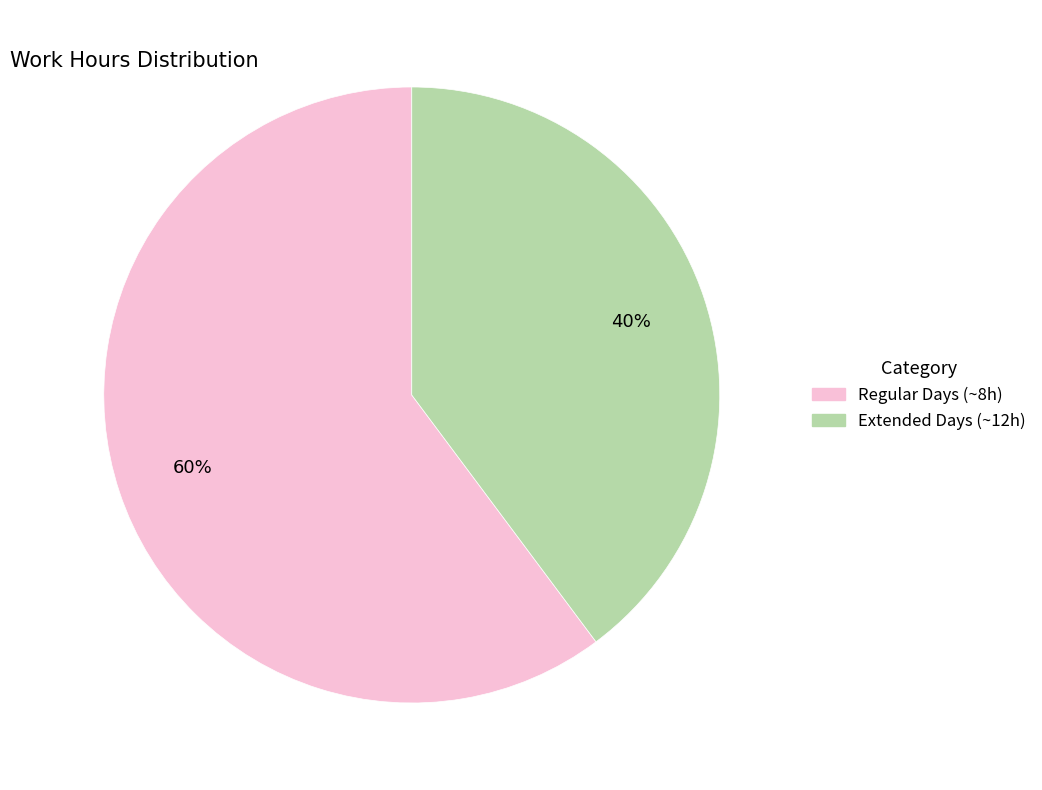

To the nearest percent, what is the difference between the largest and smallest slice percentages?

20%